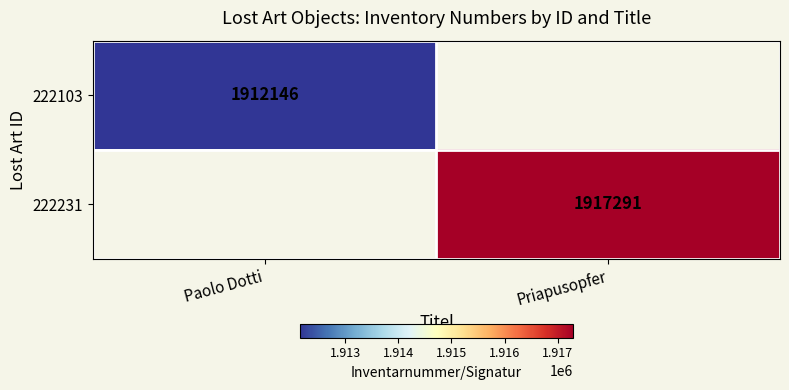

How many data points does each series have?

2